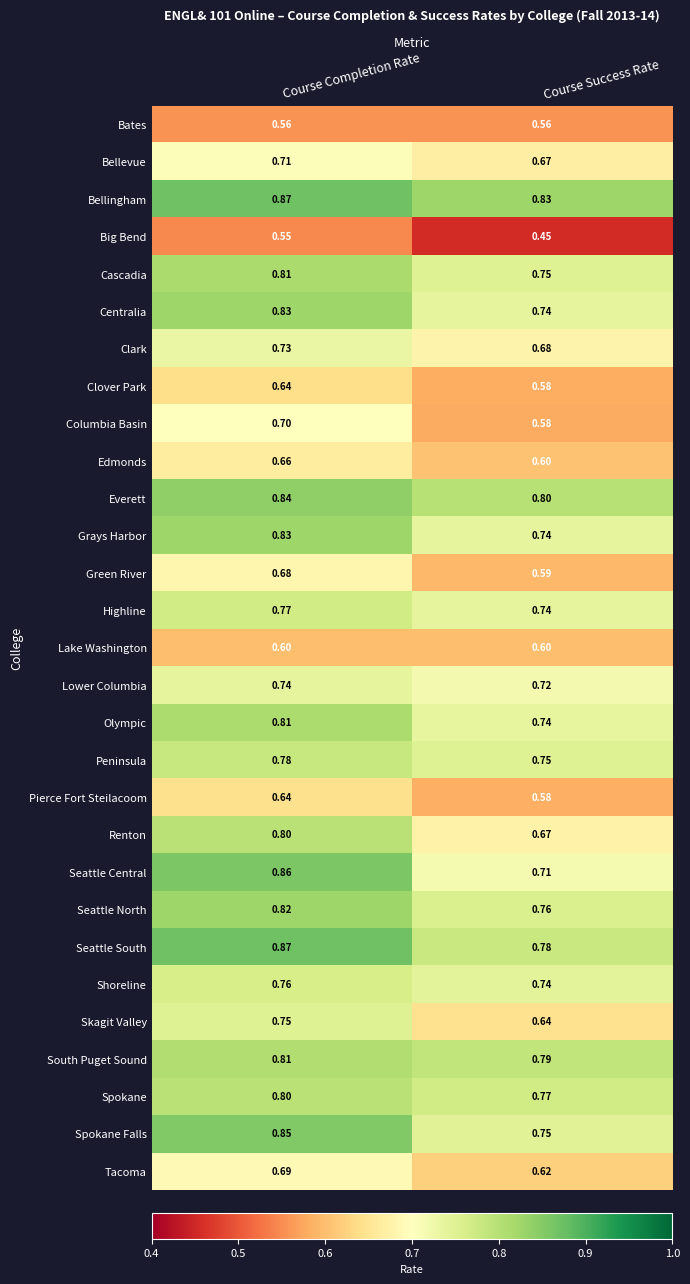

How many series are shown in this chart?

29